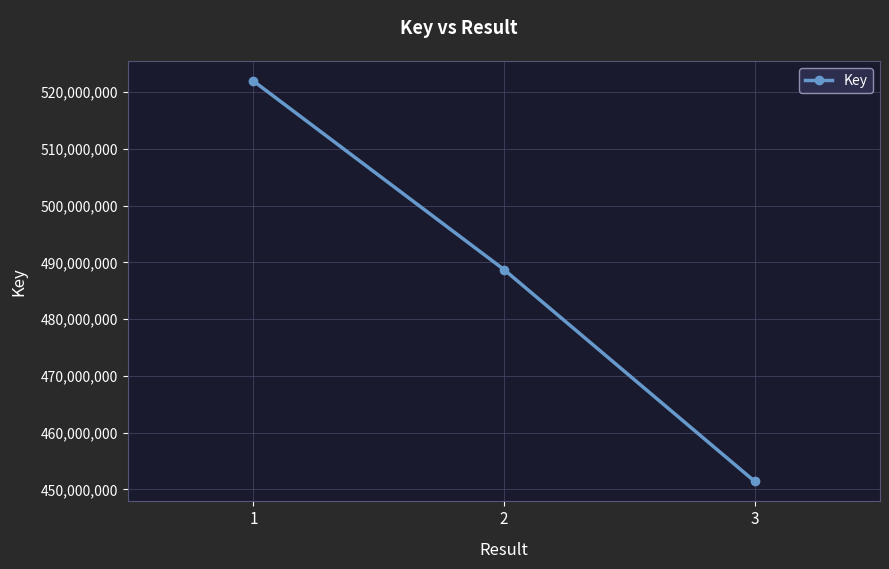

What is the sum of all values?

1462094181